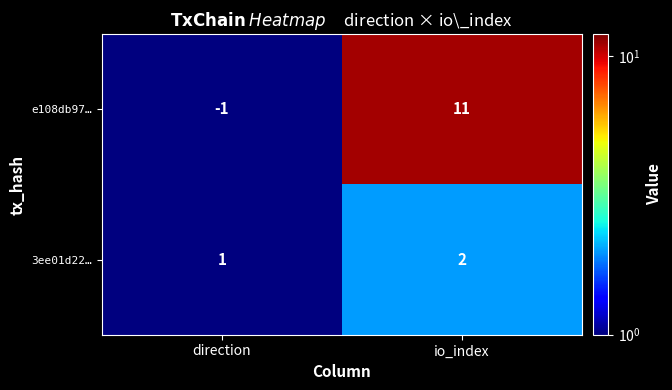

Which series has the largest total across all categories?

e108db97…